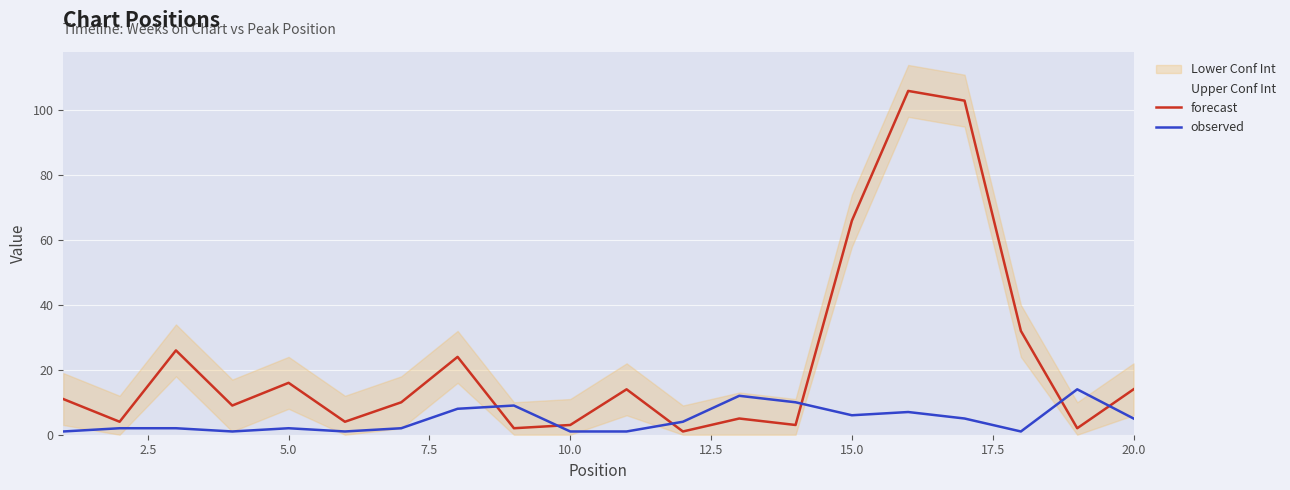

True or false: observed and forecast intersect in this chart.

True